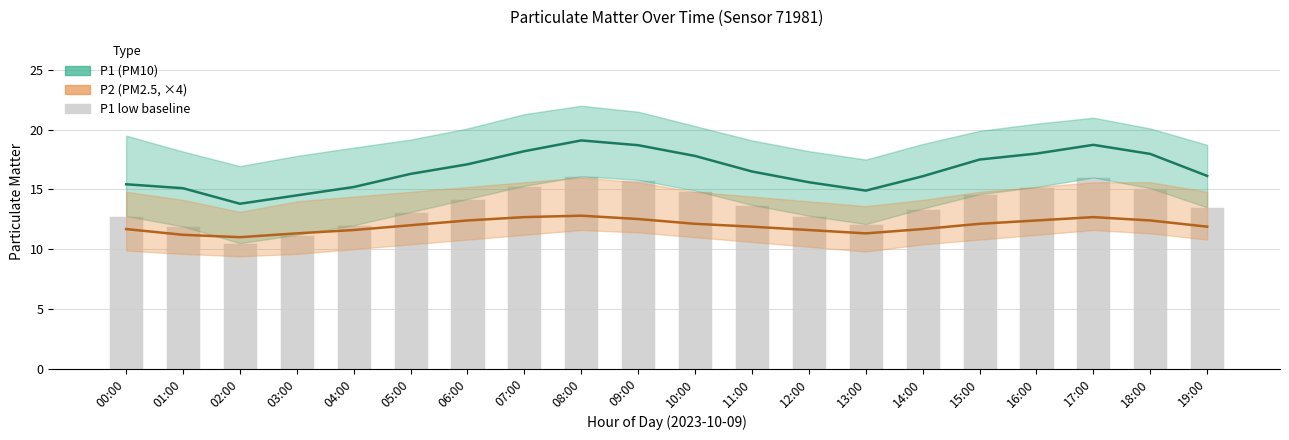

What is the value of the P1 (PM10) bar at the 10th from the left?

18.7